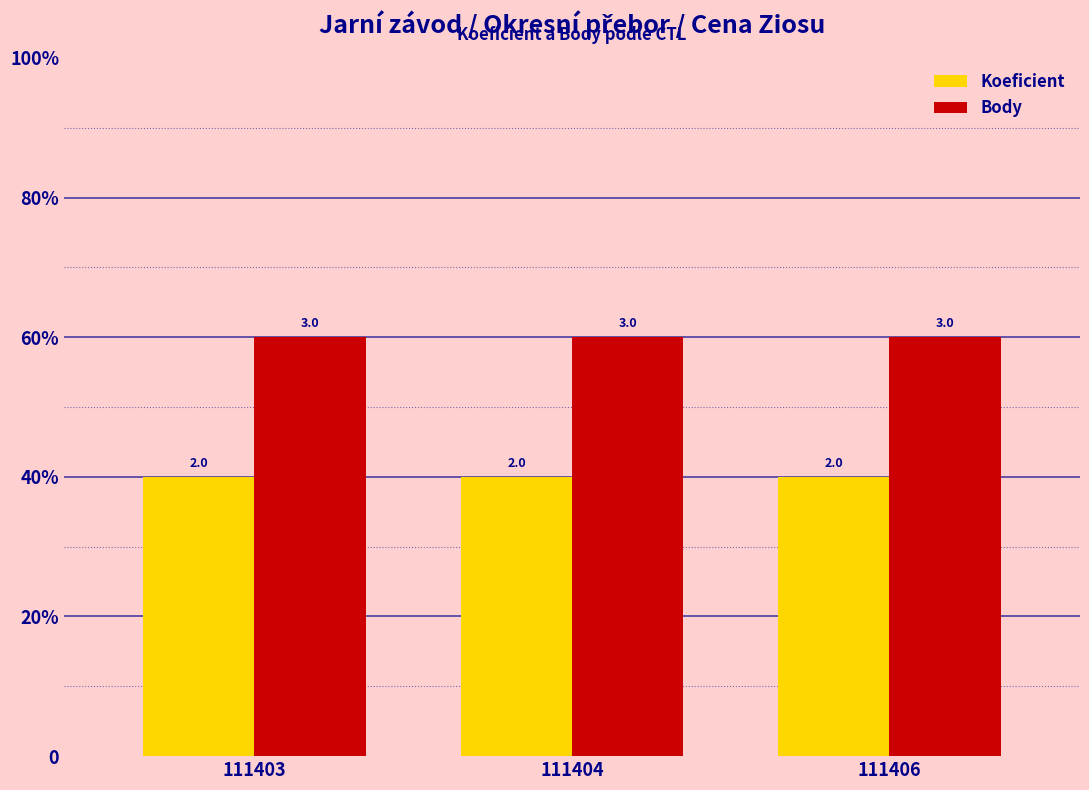

Does the chart contain any negative values?

No